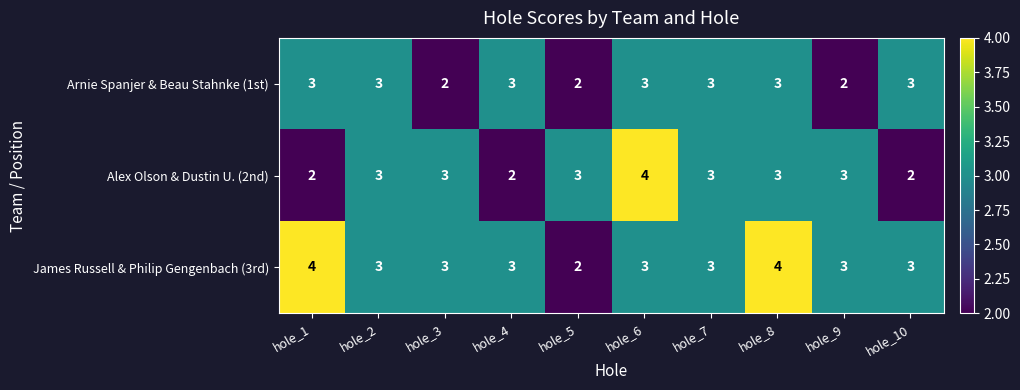

What is the highest value of the Arnie Spanjer & Beau Stahnke (1st) series?

3